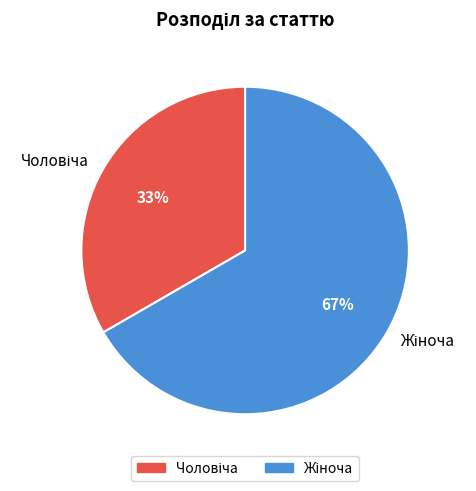

To the nearest percent, what is the average slice percentage?

50%